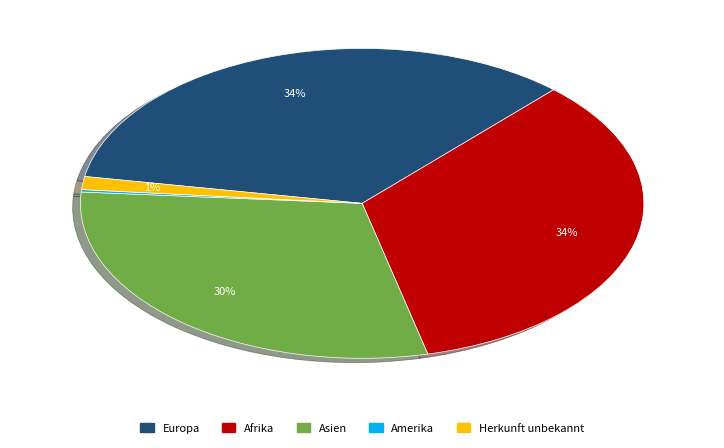

Is Afrika the majority of the pie?

No